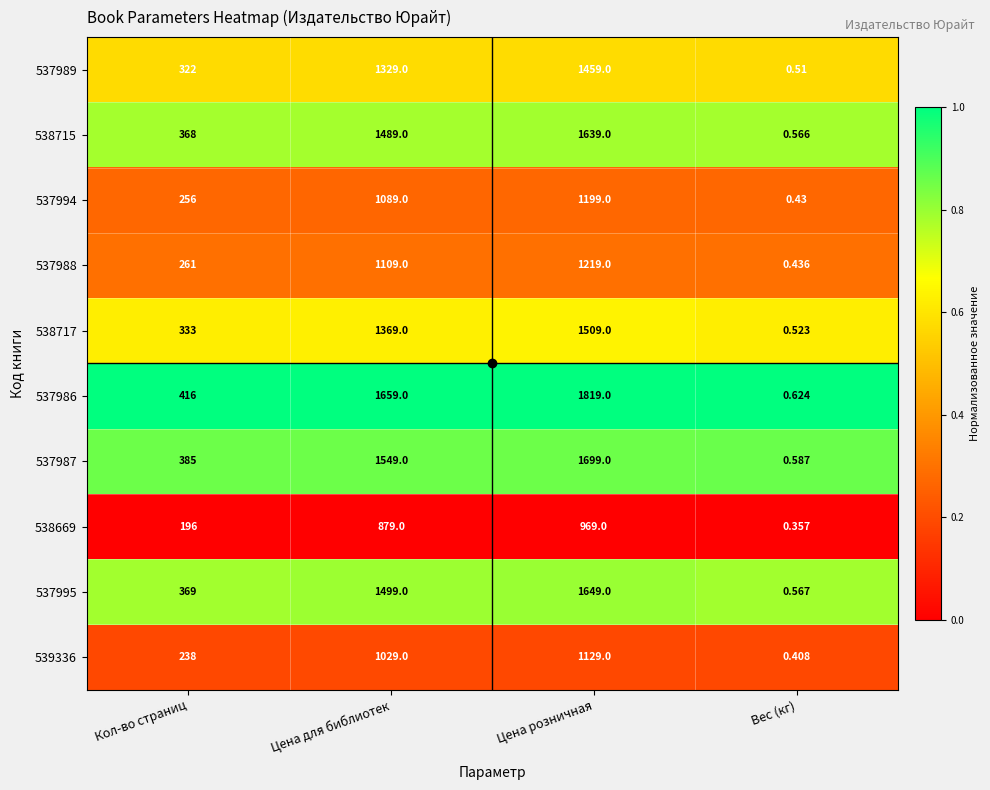

Which category has the lowest value across all series?

Вес (кг)